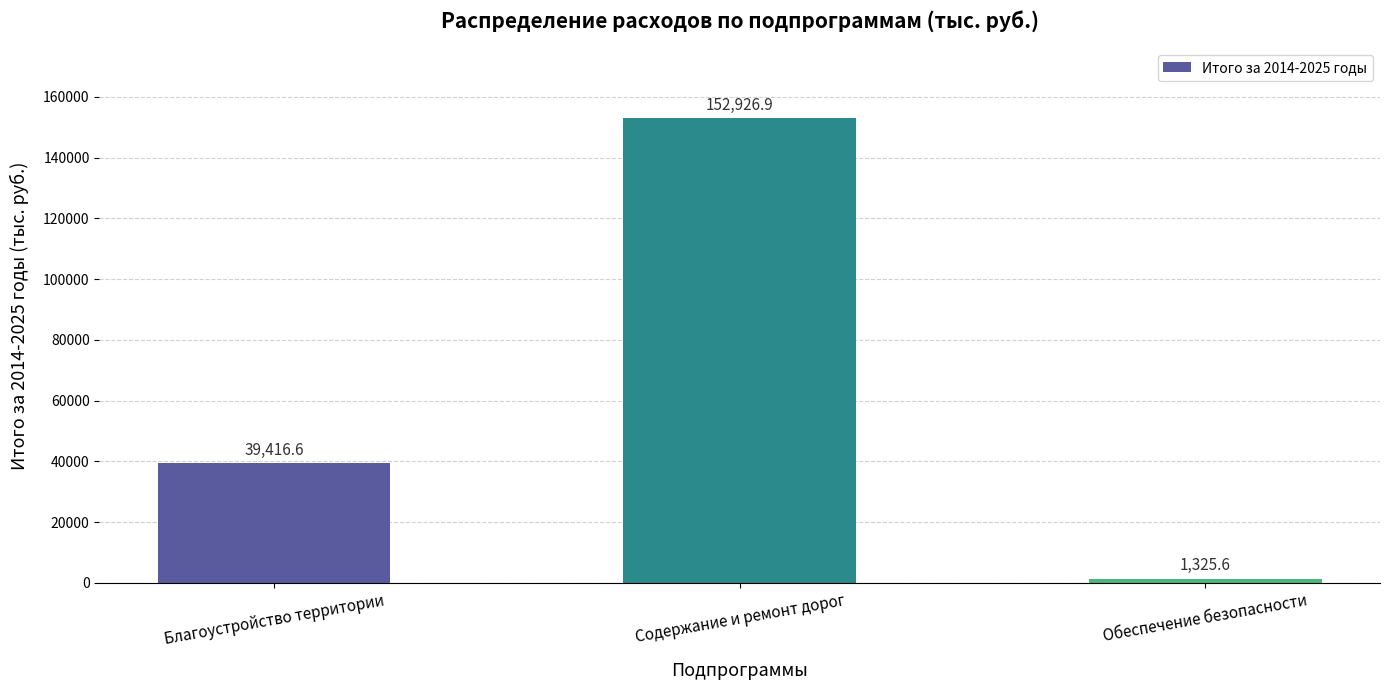

What is the value of the 3rd bar from the left?

1325.6